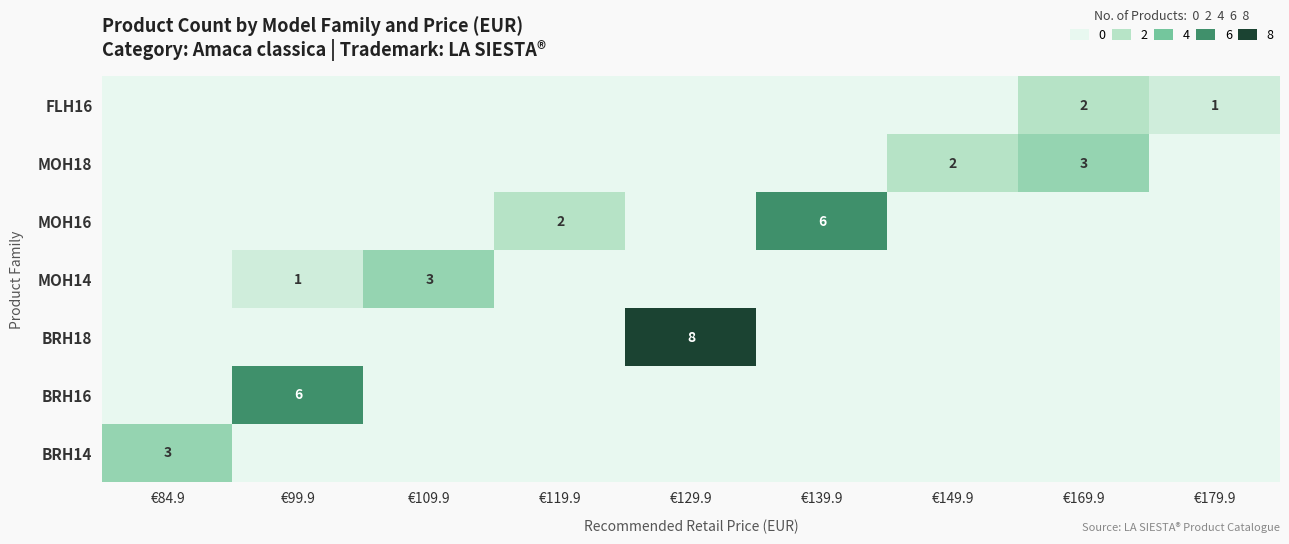

What is the total value across all series at €99.9?

7